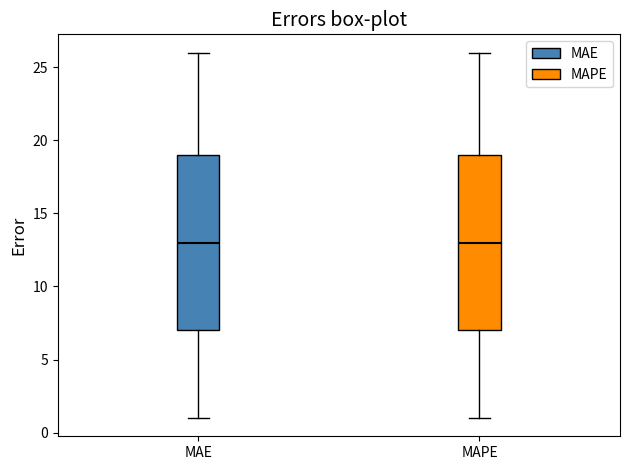

Where does the upper whisker of the box for MAE end on the y-axis? The values are not printed on the chart, so give them approximately, as read against the axis.

26